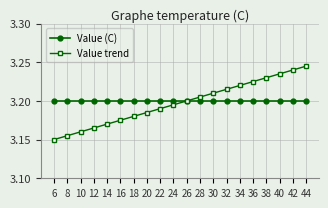

At which category does the chart reach its peak across all series?

44